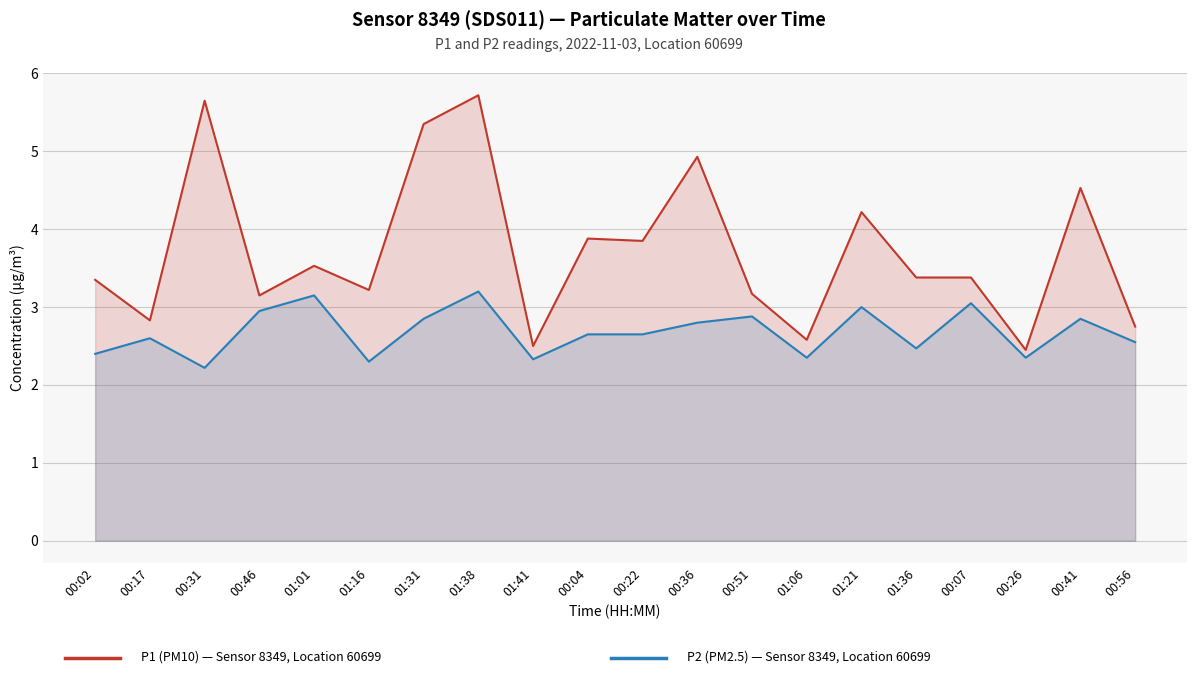

In P2 (PM2.5), how many points are higher than both neighbors (excluding endpoints)?

7